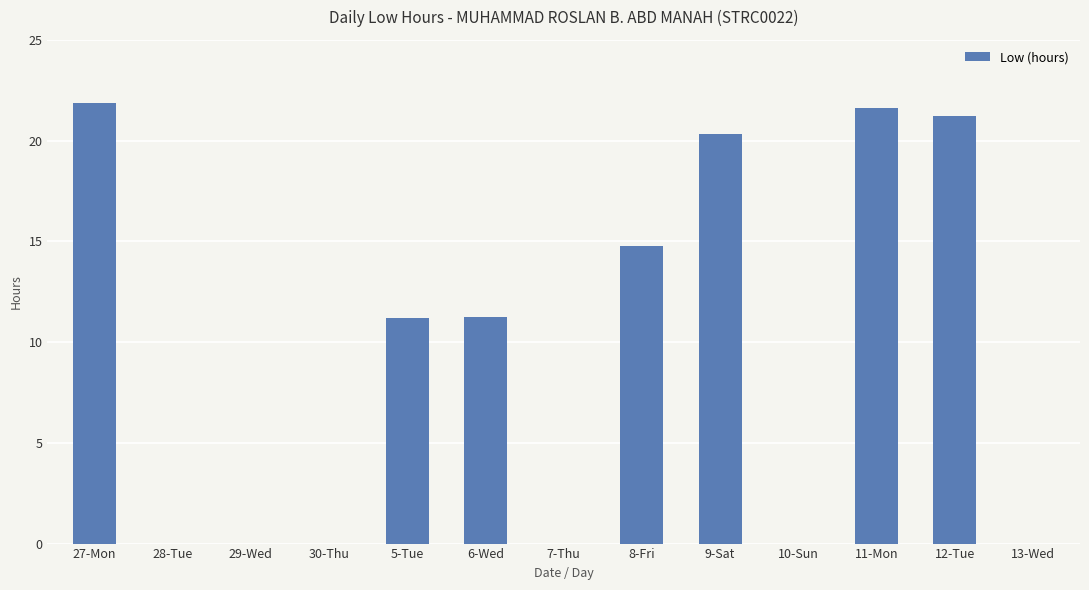

What is the difference between the values at 12-Tue and 13-Wed?

21.2